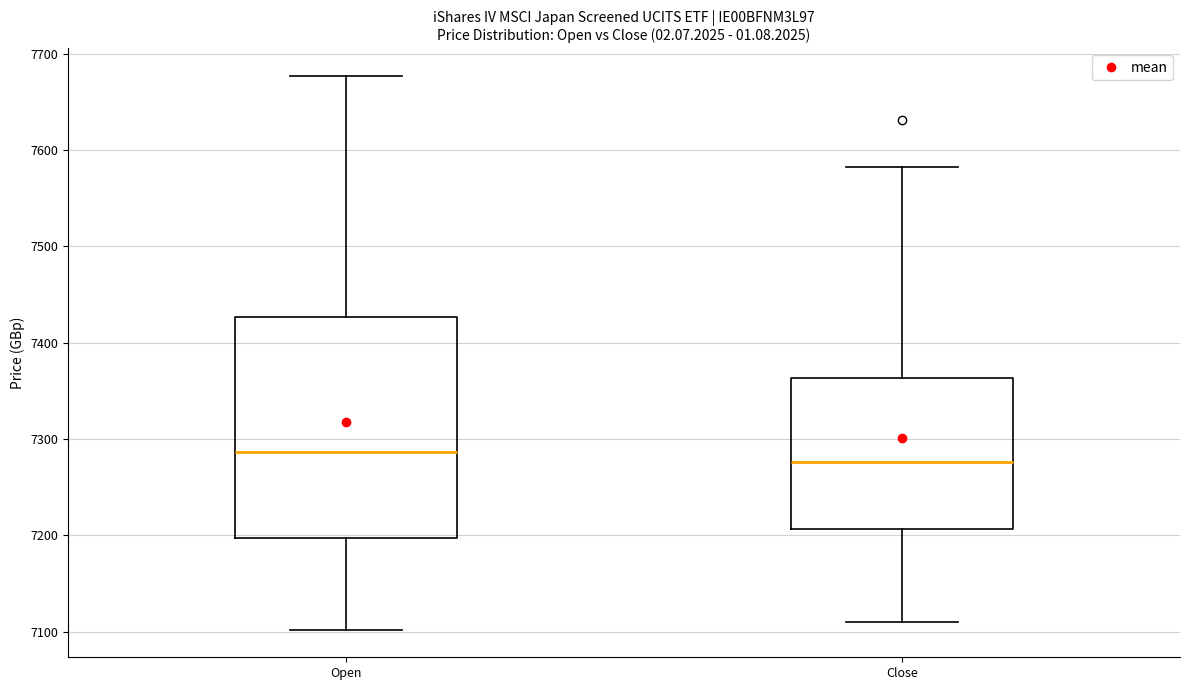

Which box's median line is the highest?

Open